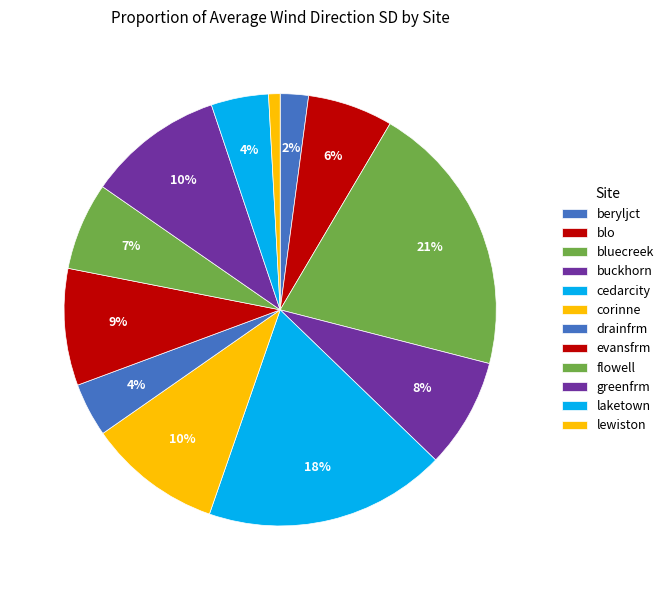

To the nearest percent, what is the average slice percentage?

8%